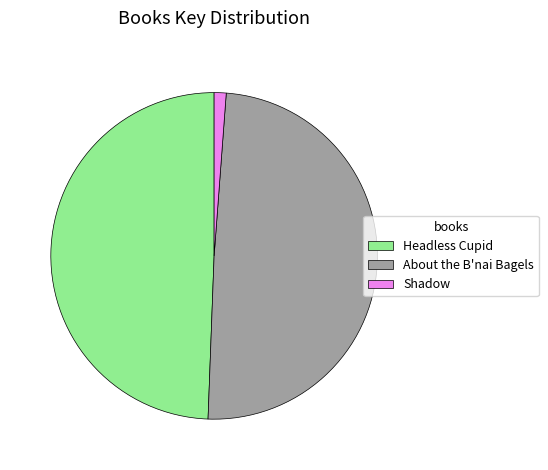

How many segments does this pie chart have?

3